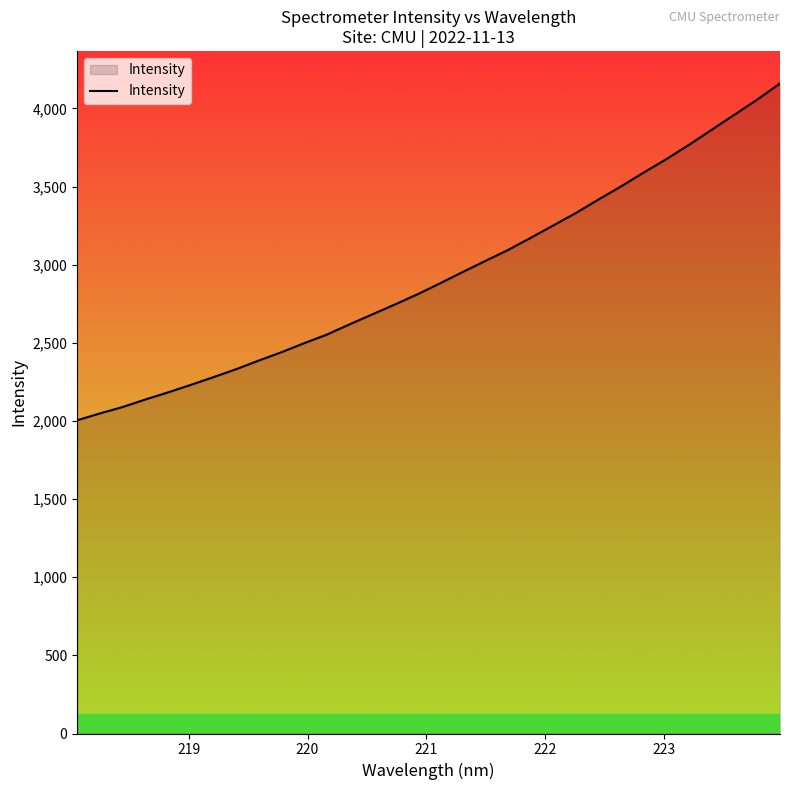

What is the minimum value shown in the chart?

2004.2